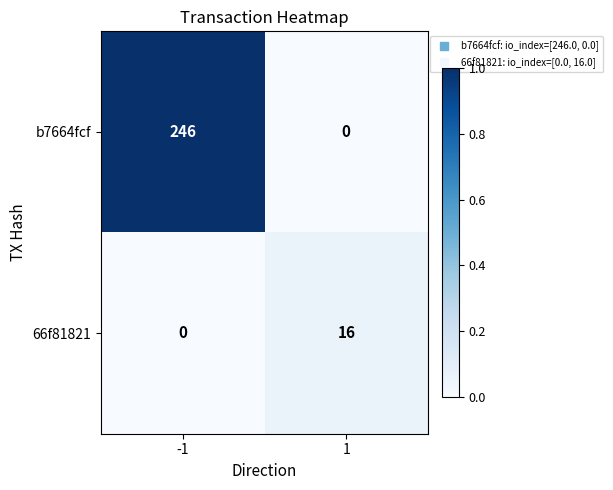

True or false: 66f81821 has a value of 0 at -1.

True